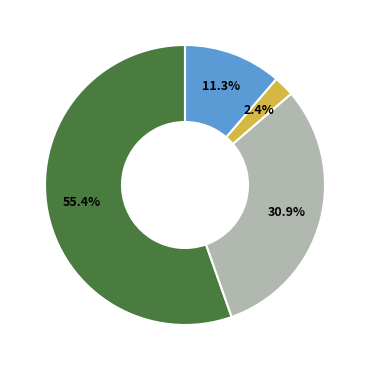

To the nearest percent, what is the average slice percentage?

25%